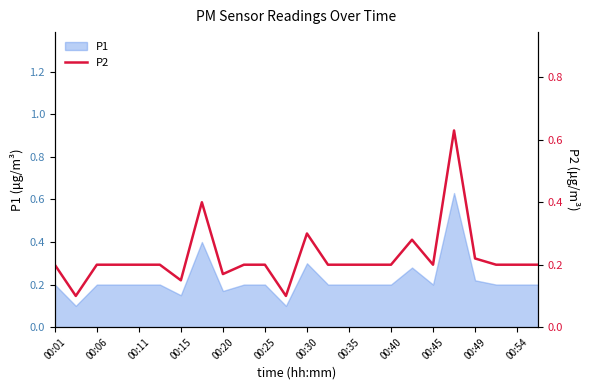

What is the minimum value shown in the chart?

0.1